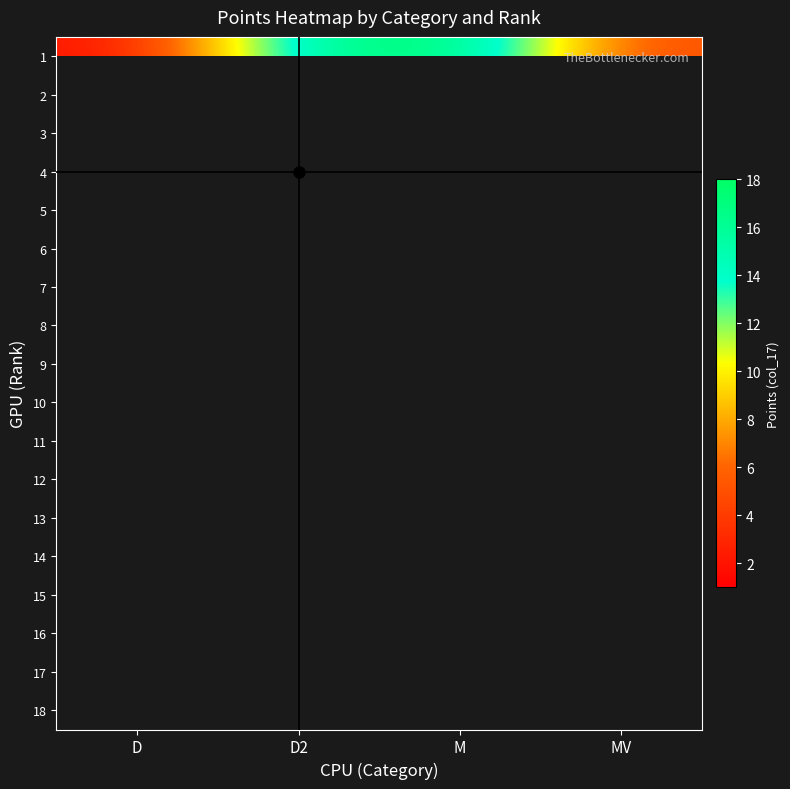

At how many categories does at least one series exceed 17?

1